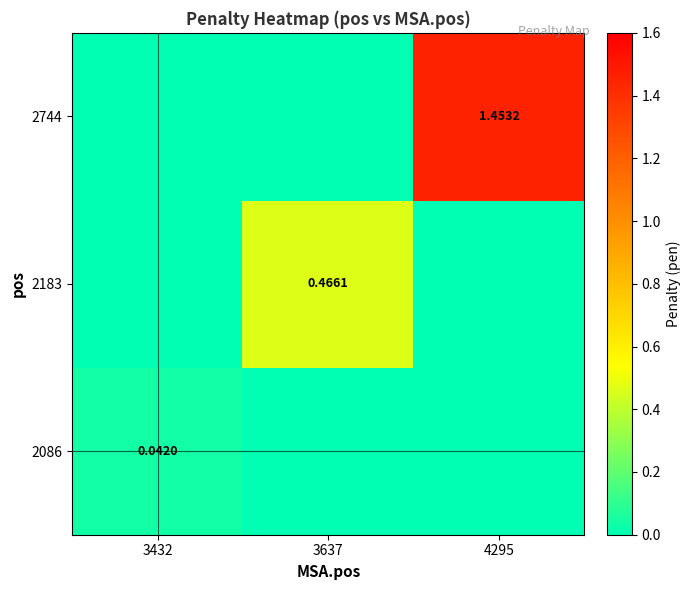

How many values in the 2086 series exceed 0?

1